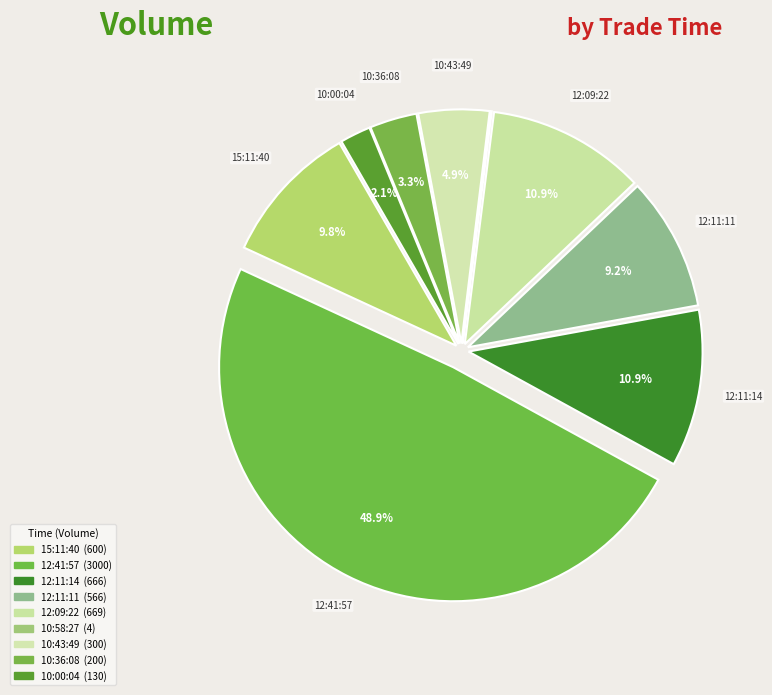

Does any single category account for the majority?

No